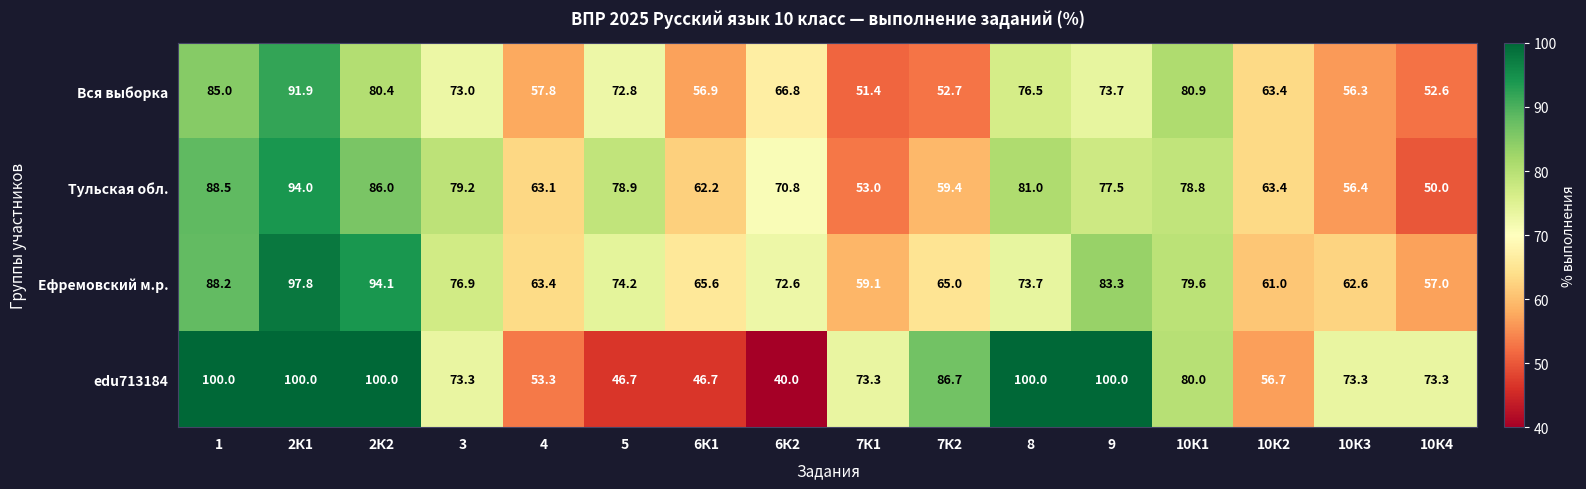

Which series has the largest total across all categories?

edu713184